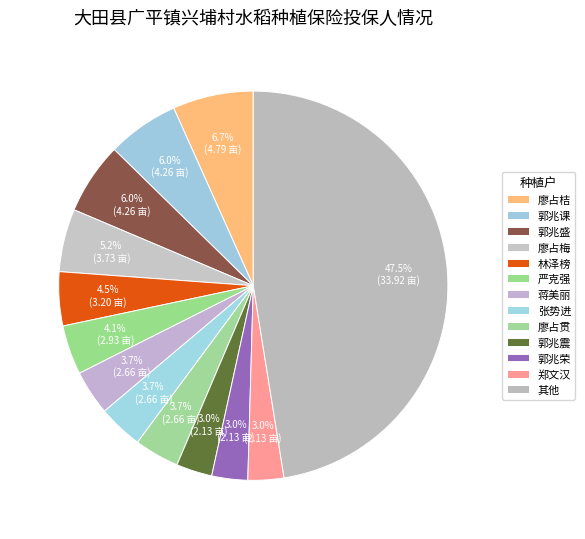

How many slices are in this pie chart?

13